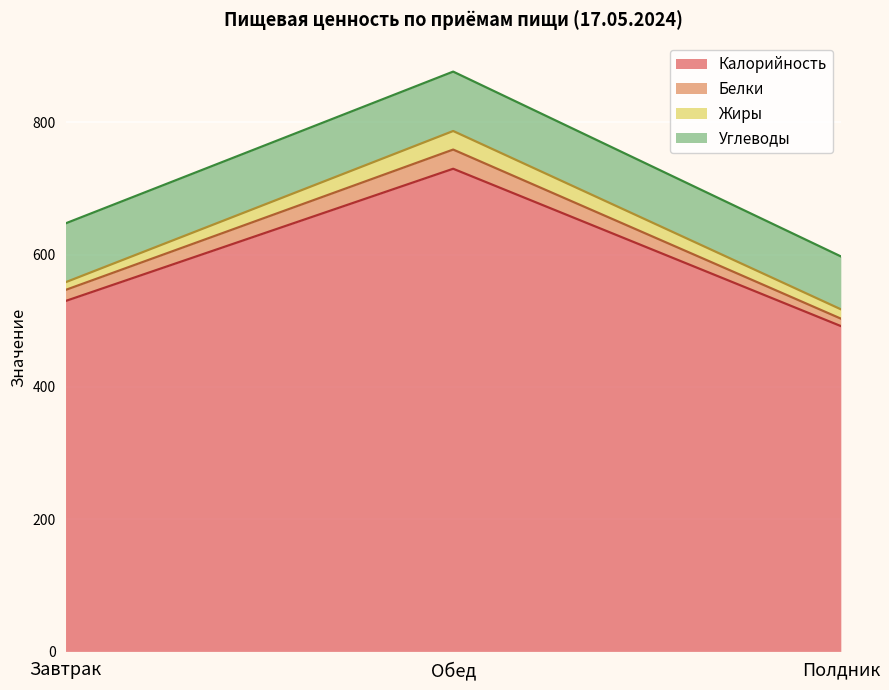

Rank the categories by Калорийность value from lowest to highest.

Полдник, Завтрак, Обед